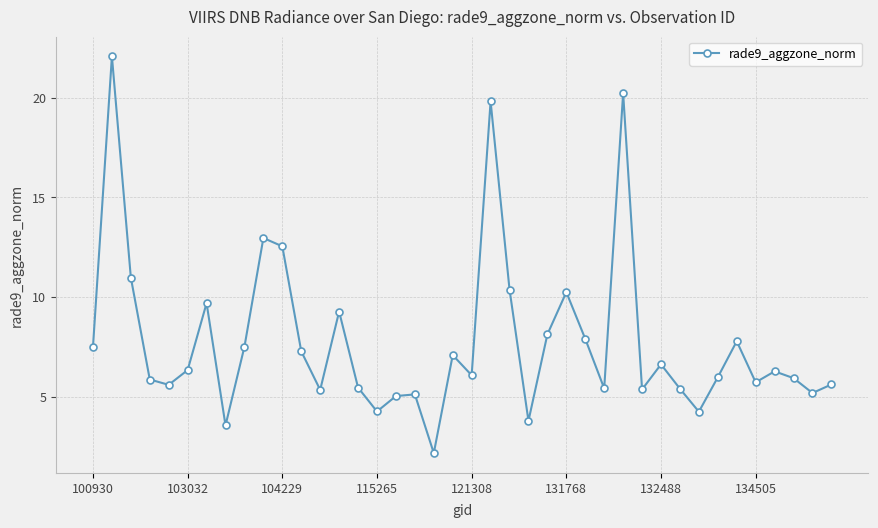

What is the minimum value shown in the chart?

2.2